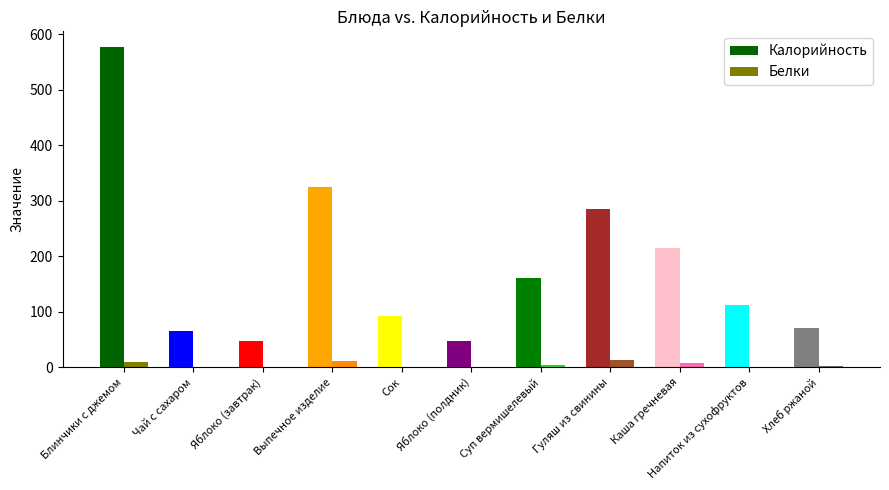

What is the greatest value displayed?

576.5